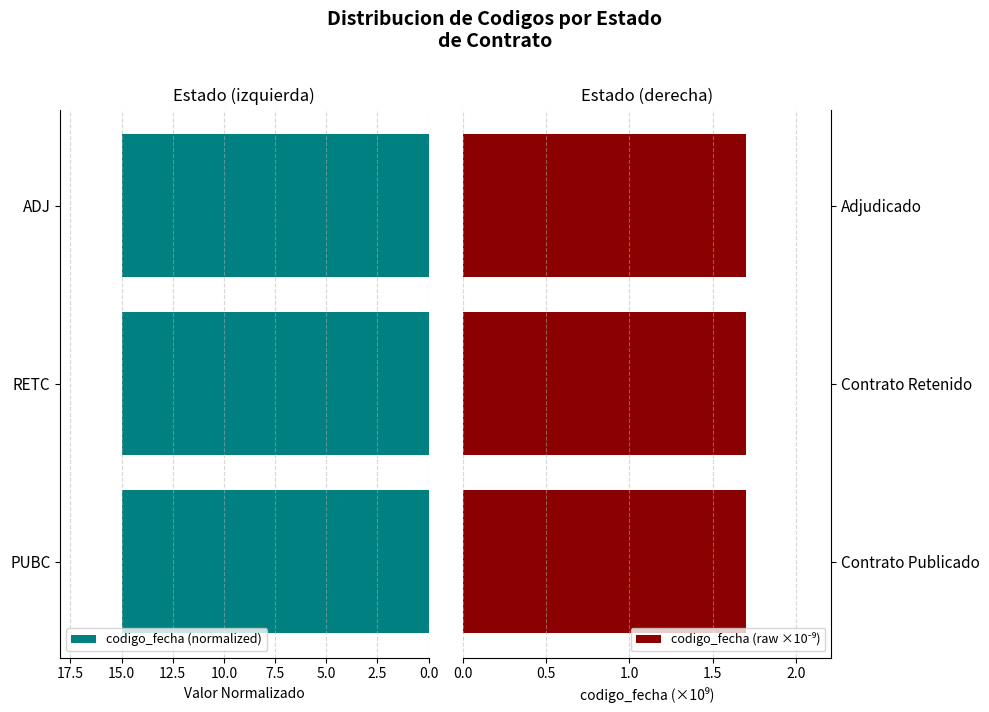

The value of codigo_fecha (normalized) at ADJ is 6.9. True or false?

False